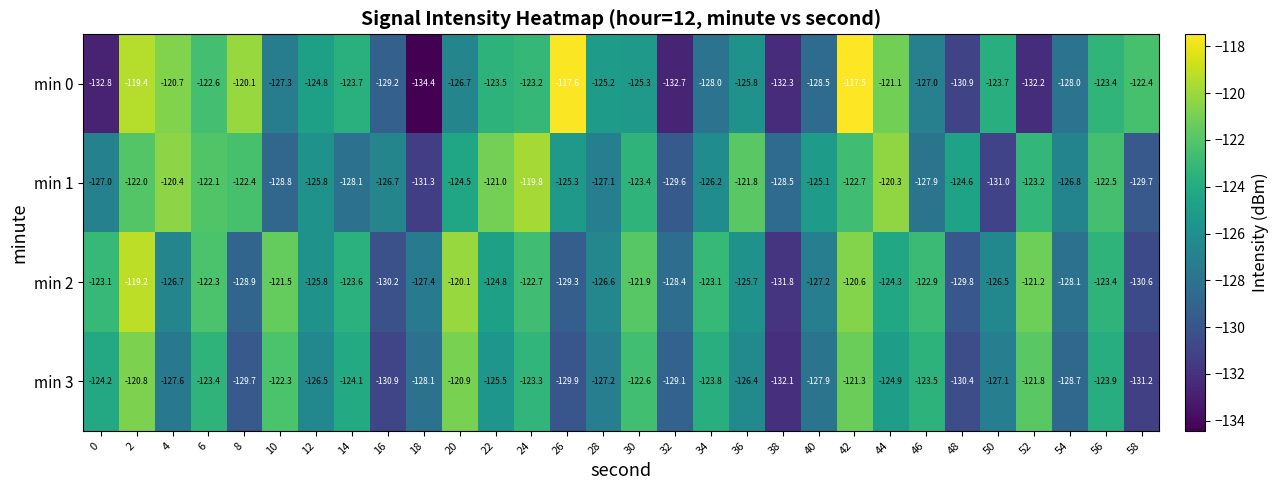

Which label corresponds to the smallest value in the chart?

18